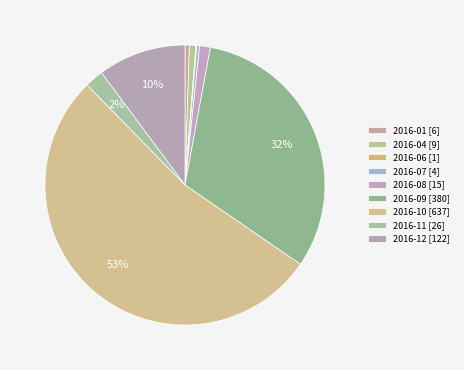

To the nearest percent, what is the difference between the largest and smallest slice percentages?

53%